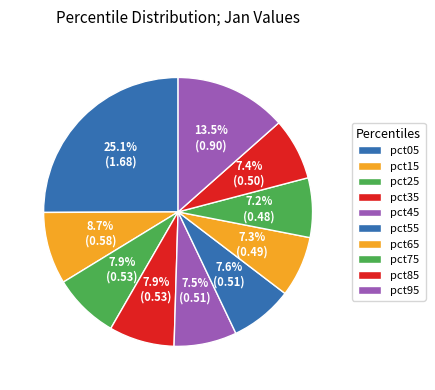

To the nearest percent, what is the difference between the pct35 and pct65 slice percentages?

1%